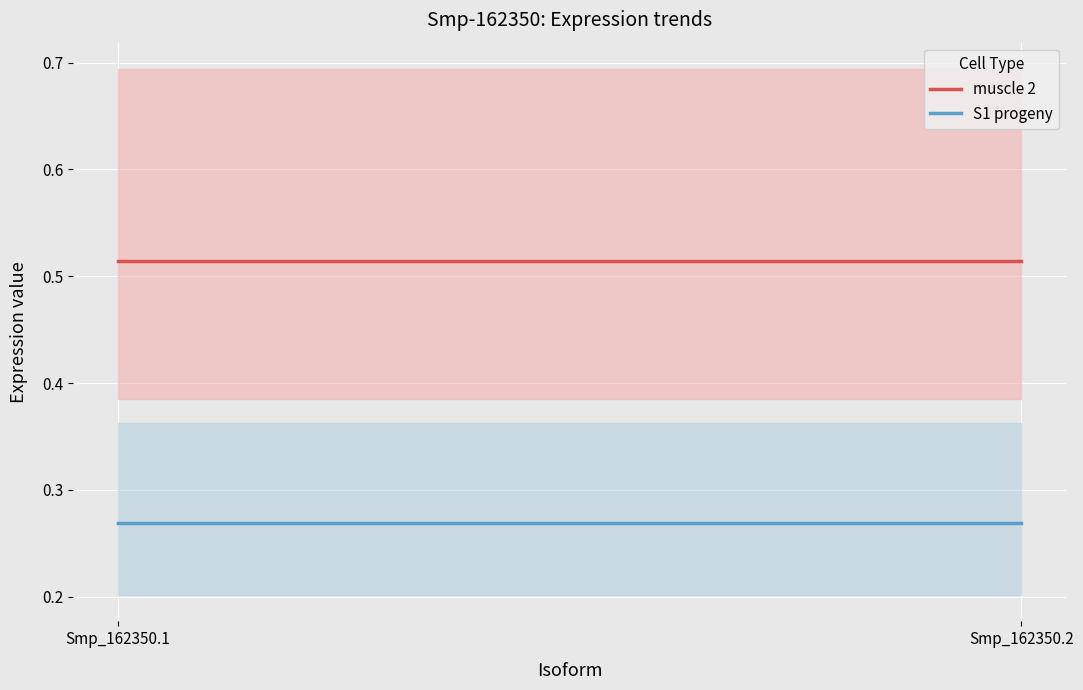

True or false: S1 progeny has a value of 0.3 at Smp_162350.2.

True